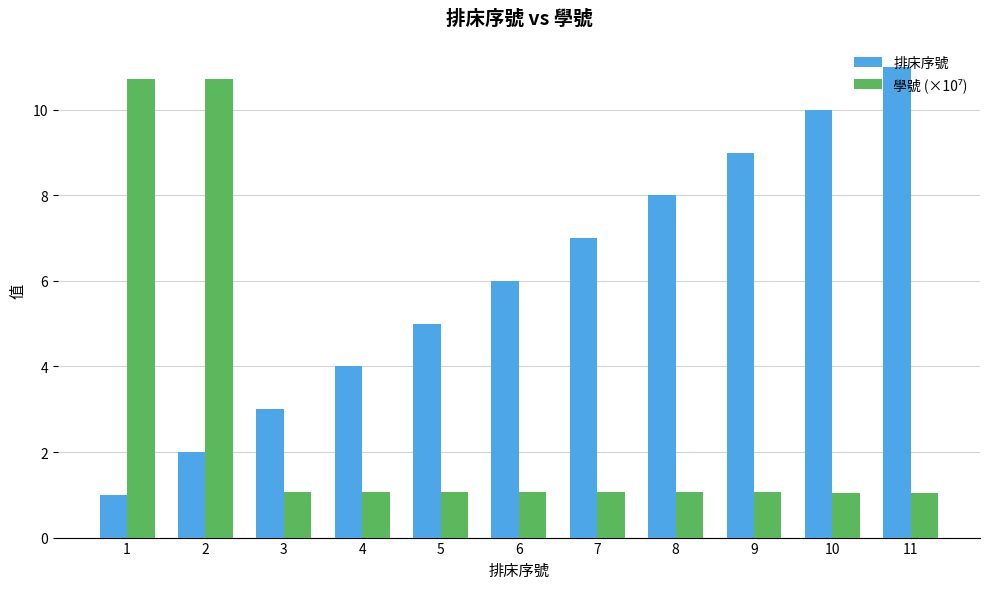

True or false: 排床序號 has a value of 9.0 at 9.

True